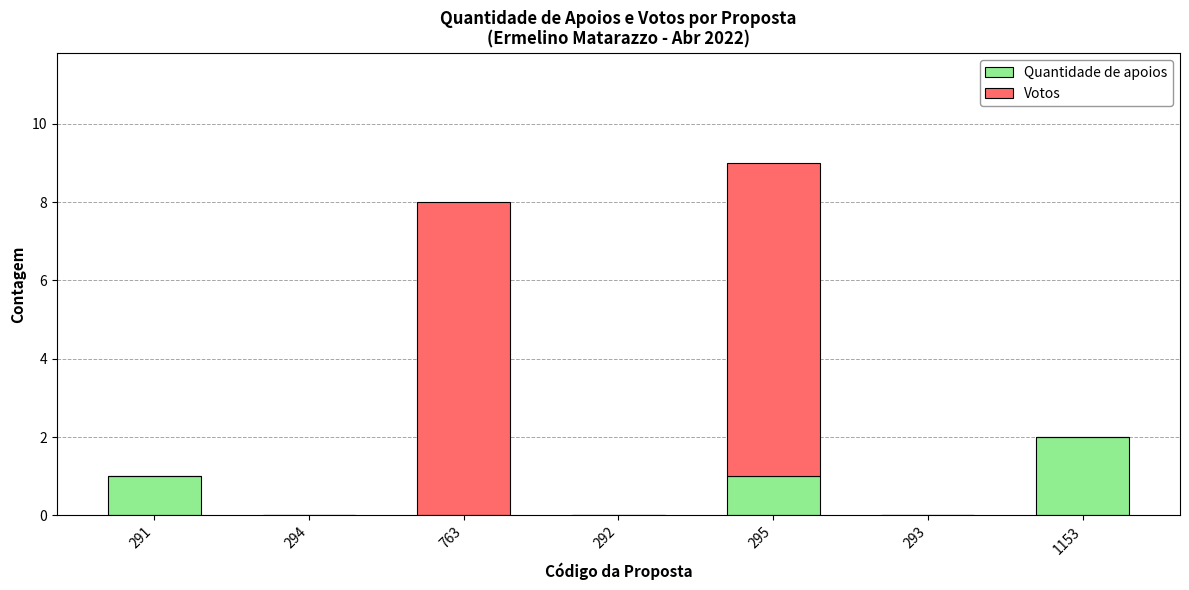

At which category is the sum across all series the highest?

295